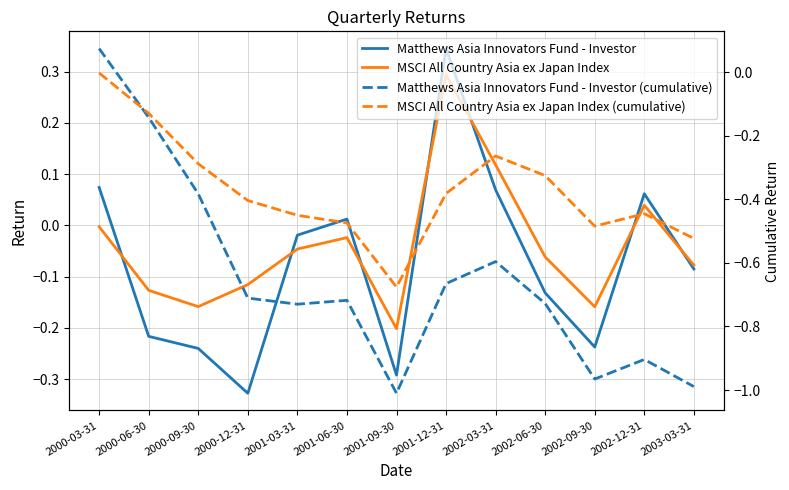

Is it true that MSCI All Country Asia ex Japan Index equals -0.0 at 2001-06-30?

False